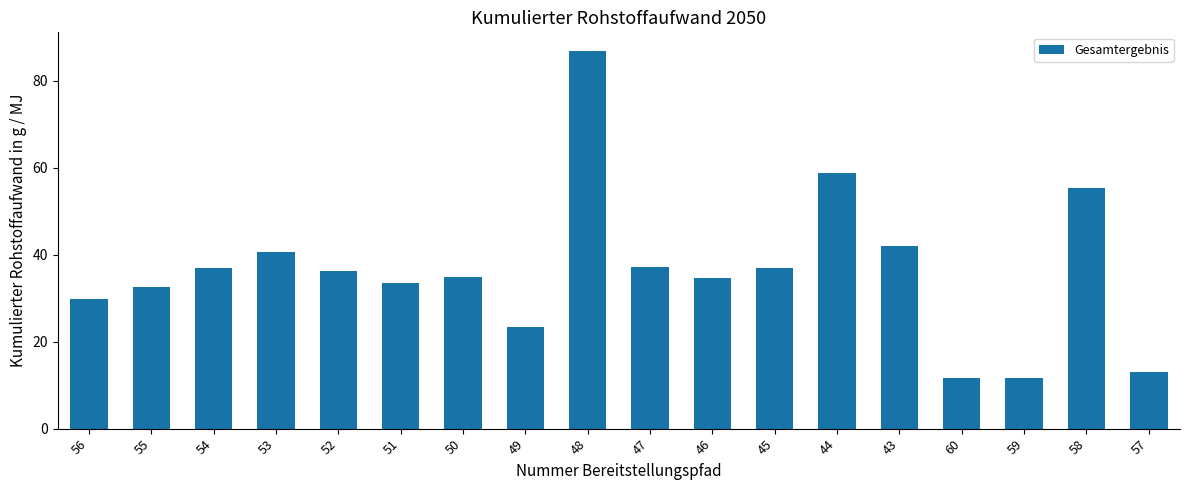

What is the label of the 18th bar from the left?

57